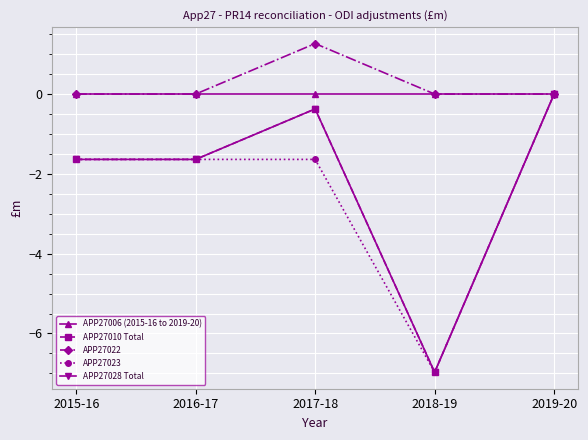

True or false: APP27022 has more than 1 points higher than both neighbors.

False